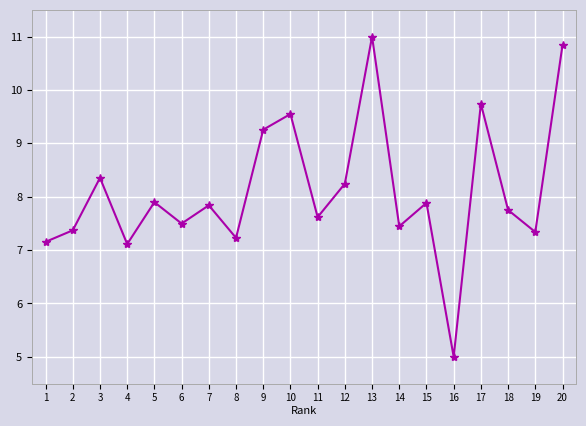

How many interior local peaks (higher than both neighbors) does the data have?

7